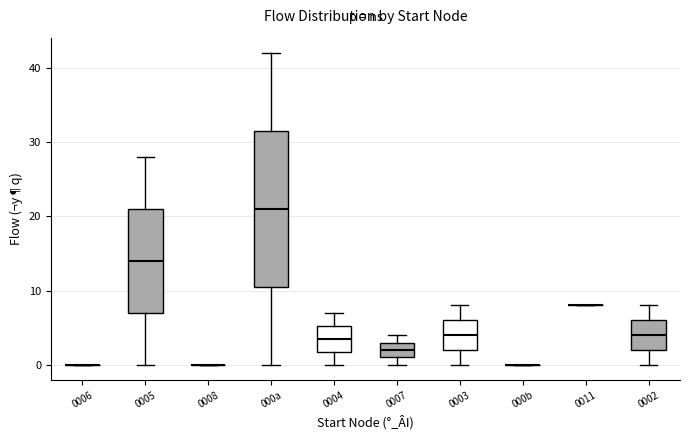

Reading left to right, transcribe this box plot: for each box, give where its median line is, the range the box spans, and where its two whiskers end, as read against the y-axis. The values are not printed on the chart, so give them approximately, as read against the axis.

0006: box collapsed to a line at 0, whiskers 0 to 0
0005: median 14, box 7 to 21, whiskers 0 to 28
0008: box collapsed to a line at 0, whiskers 0 to 0
000a: median 21, box 11 to 32, whiskers 0 to 42
0004: median 4, box 2 to 5, whiskers 0 to 7
0007: median 2, box 1 to 3, whiskers 0 to 4
0003: median 4, box 2 to 6, whiskers 0 to 8
000b: box collapsed to a line at 0, whiskers 0 to 0
0011: box collapsed to a line at 8, whiskers 8 to 8
0002: median 4, box 2 to 6, whiskers 0 to 8